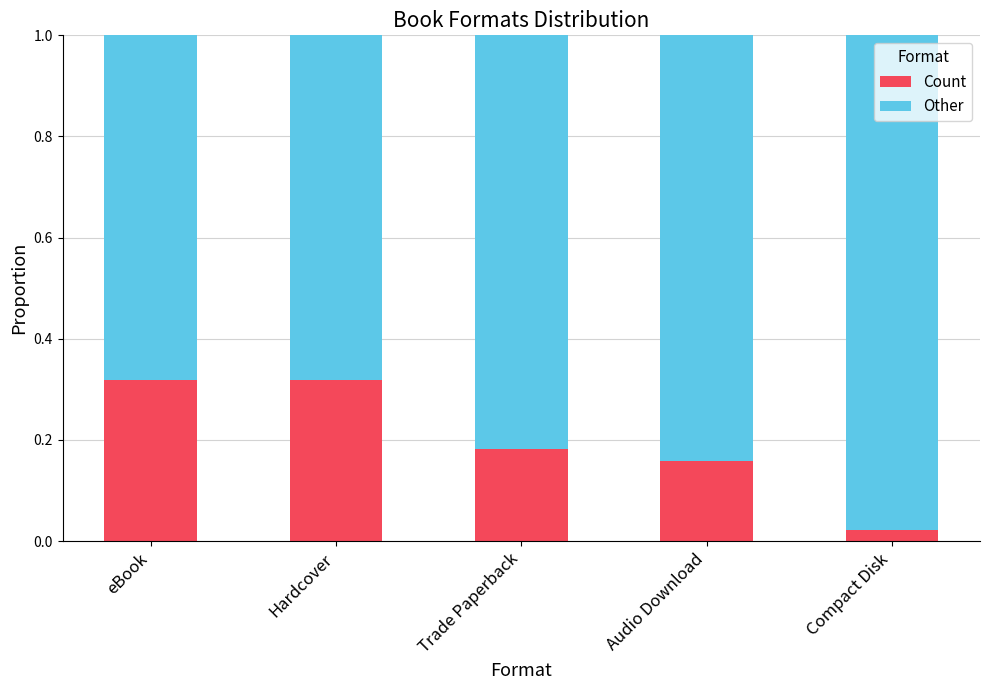

Is it true that Count equals 0.3 at Audio Download?

False